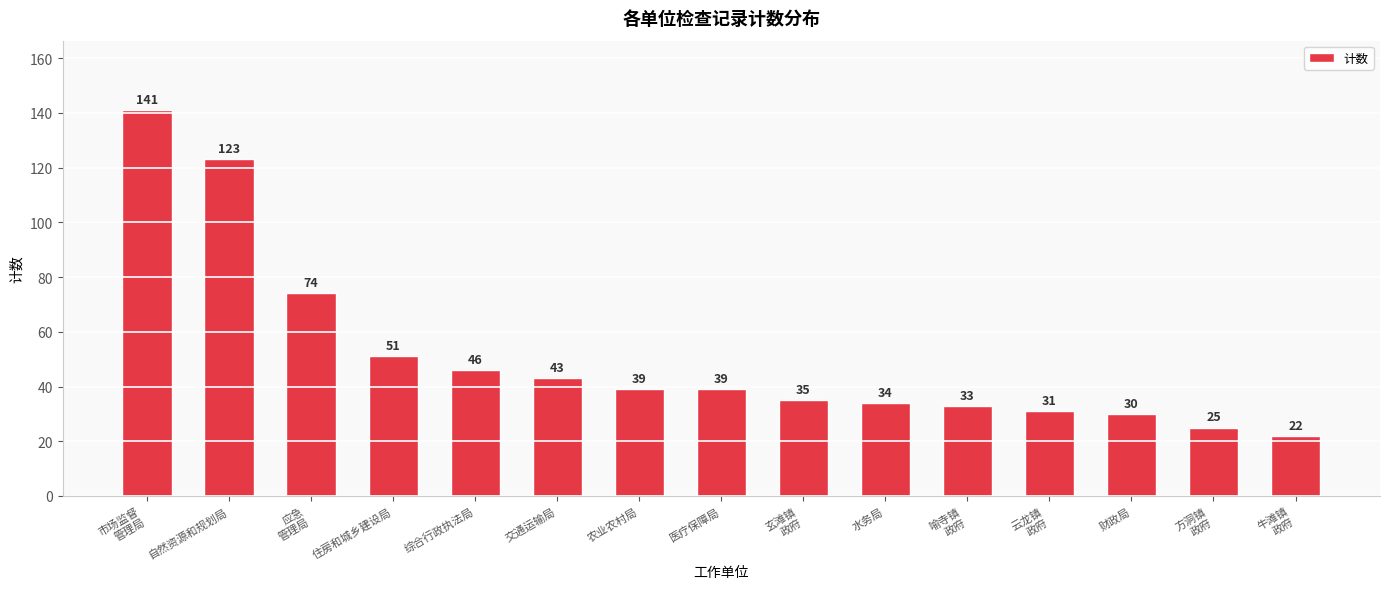

What is the label of the 14th bar from the right?

自然资源和规划局